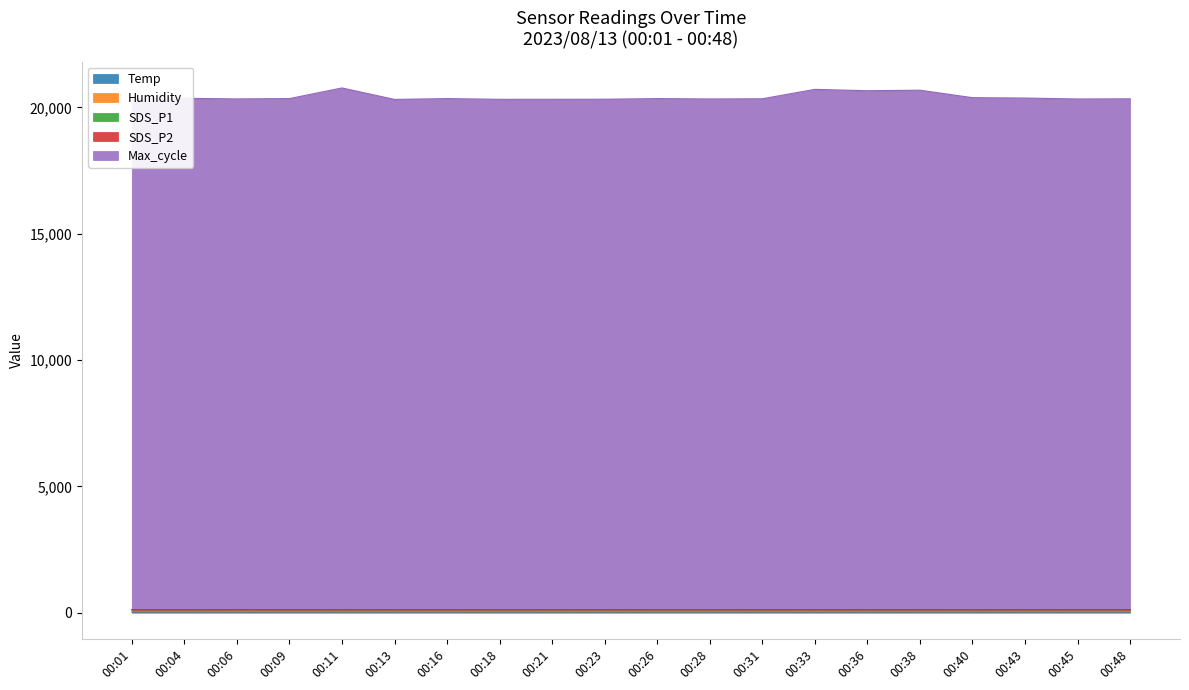

True or false: Max_cycle and Humidity cross at least once.

False